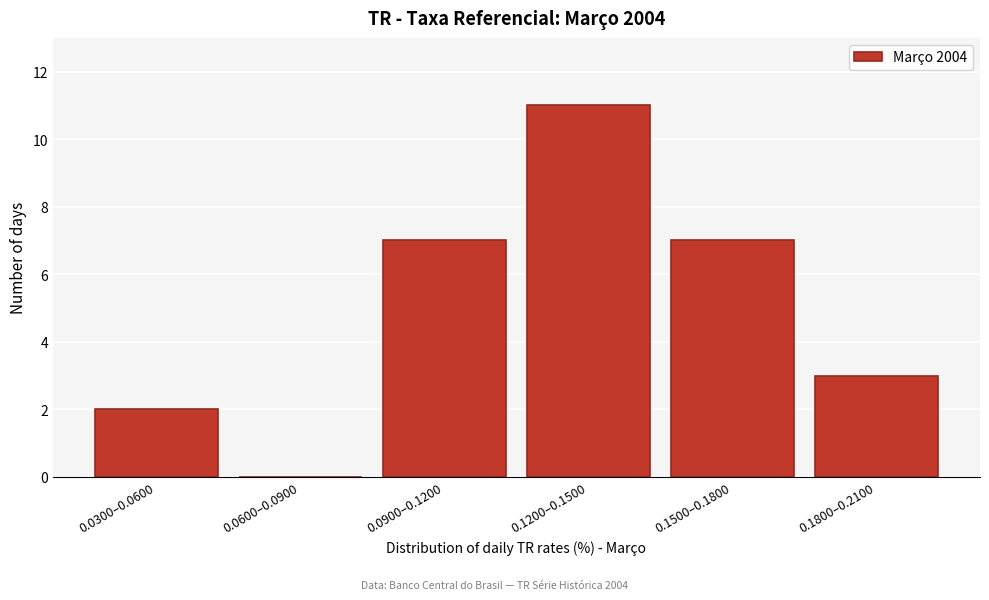

Reading left to right, list all the values displayed in this chart.

0.0300–0.0600=2	0.0600–0.0900=0	0.0900–0.1200=7	0.1200–0.1500=11	0.1500–0.1800=7	0.1800–0.2100=3